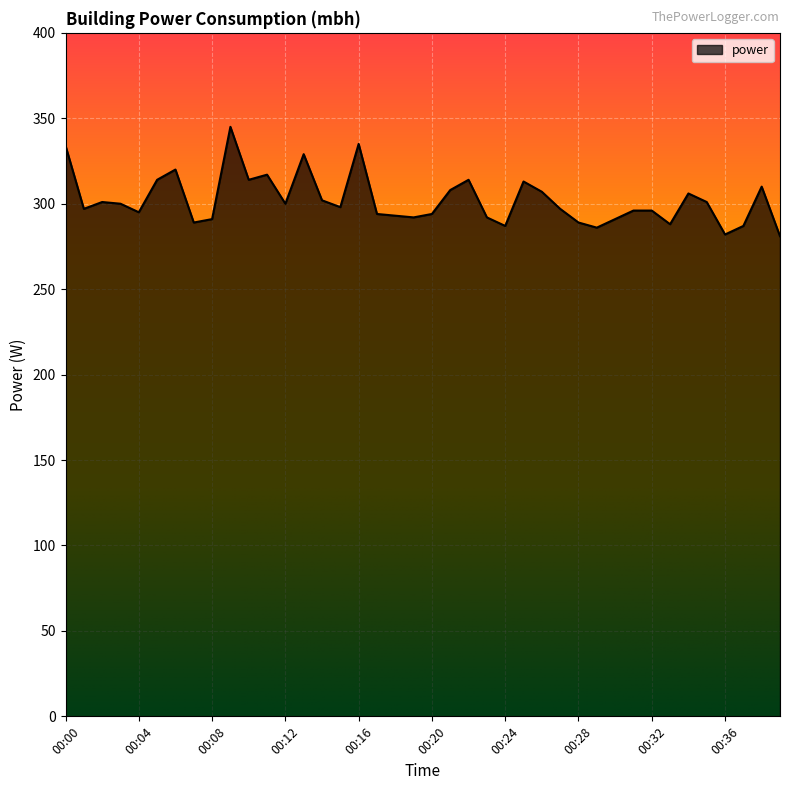

What is the maximum value shown in the chart?

345